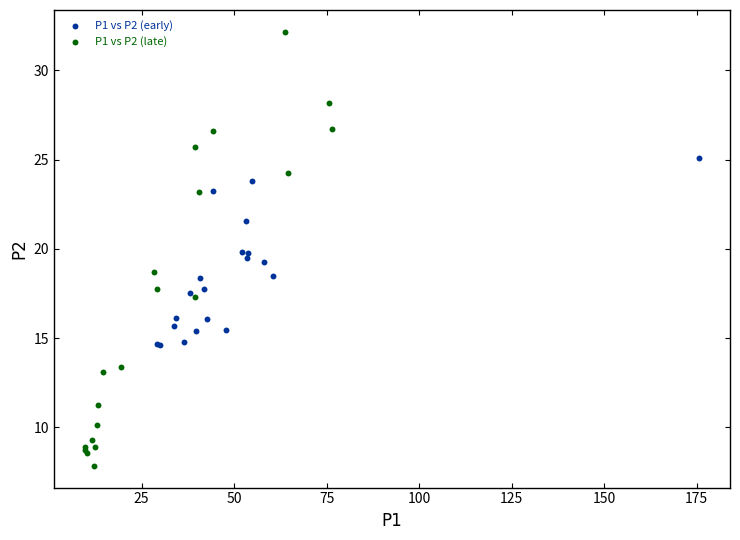

Which series reaches the maximum Y coordinate?

P1 vs P2 (late)